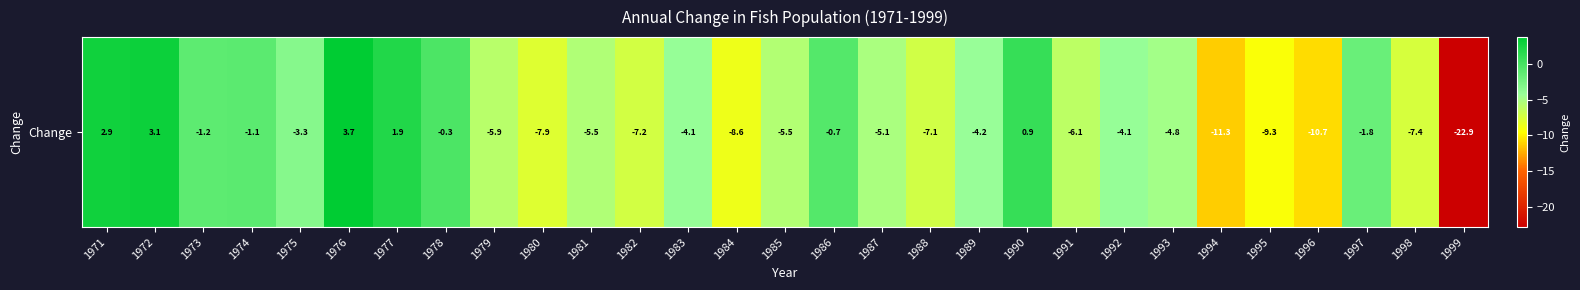

What is the maximum value shown in the chart?

3.7